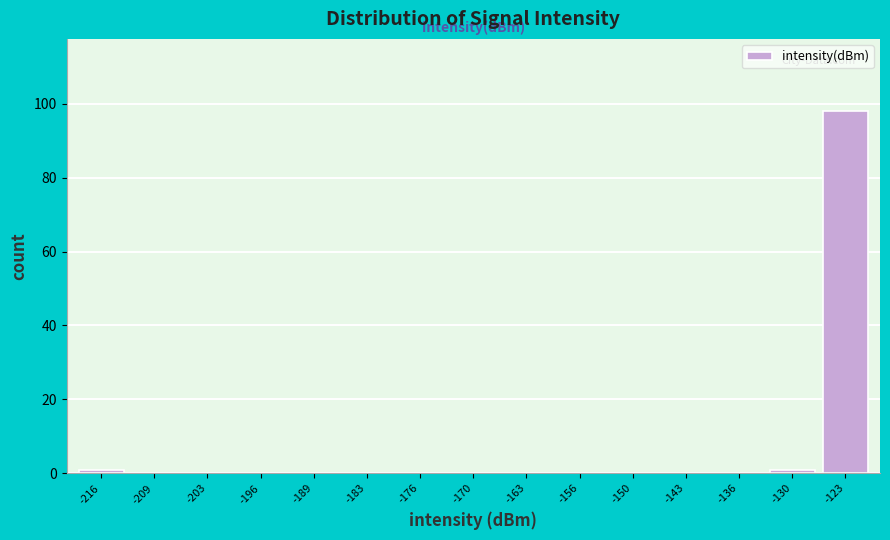

Reading left to right, what are all the values shown in this chart?

-216=1	-209=0	-203=0	-196=0	-189=0	-183=0	-176=0	-170=0	-163=0	-156=0	-150=0	-143=0	-136=0	-130=1	-123=98